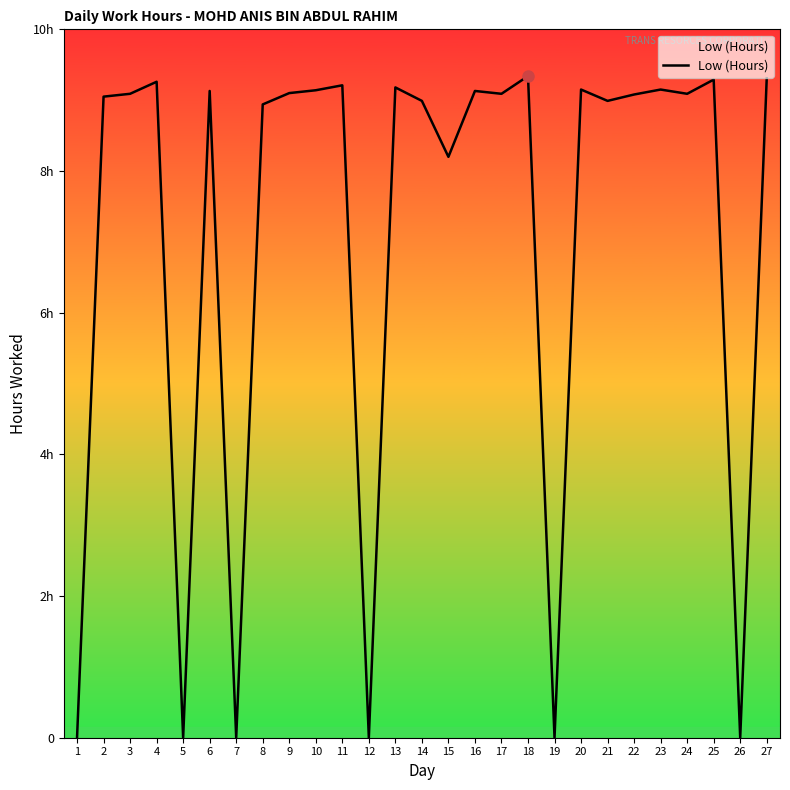

Is this an area chart (filled region under the line)?

Yes